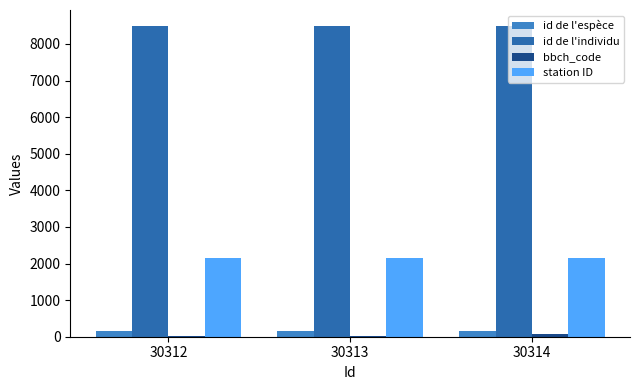

How many series are shown in this chart?

4